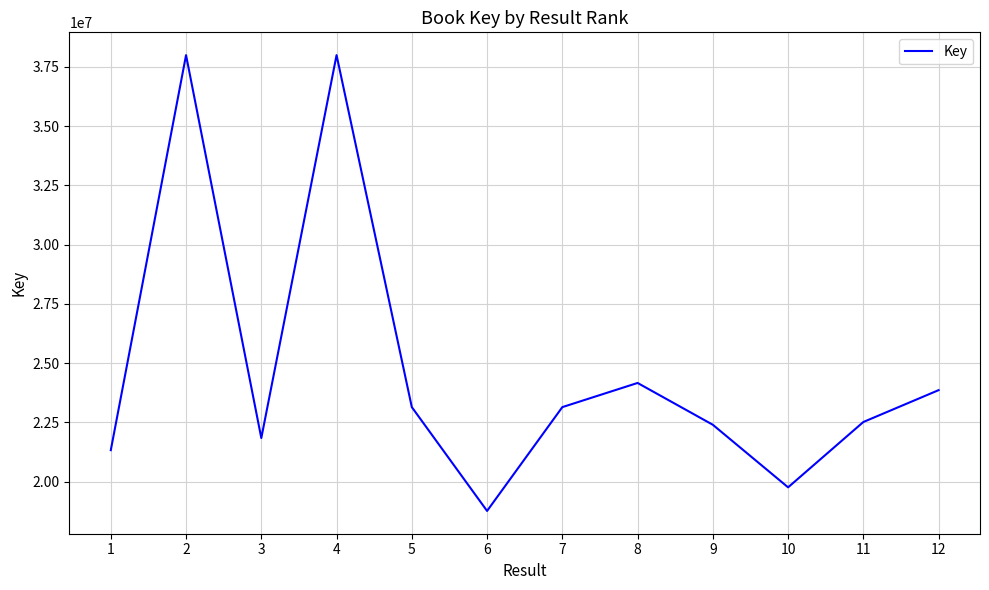

Approximately how many times larger is the value at 7 compared to 1?

1.1